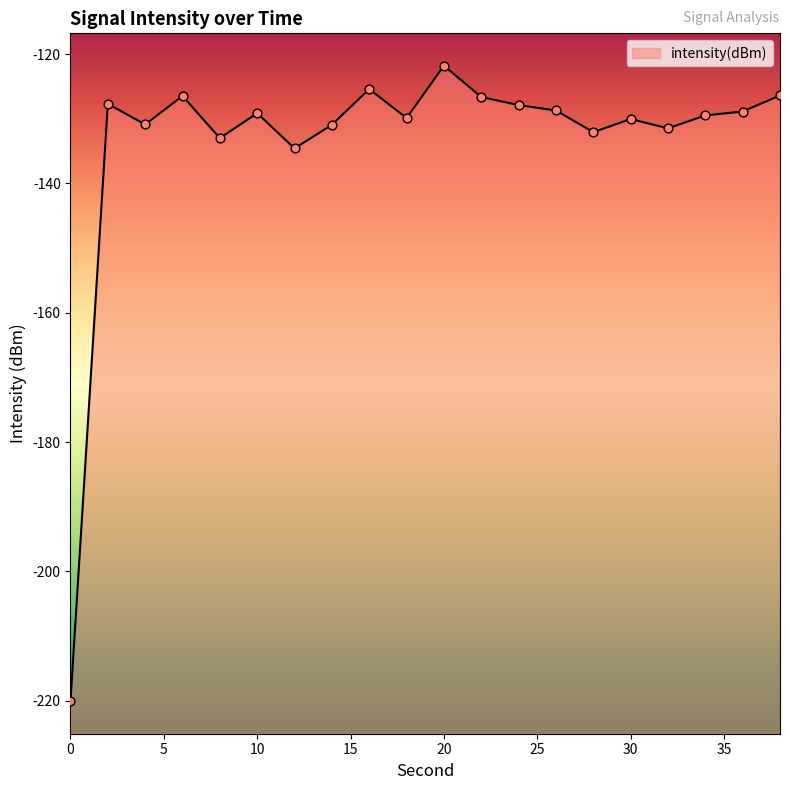

What is the change in value from 4 to 38?

+4.5